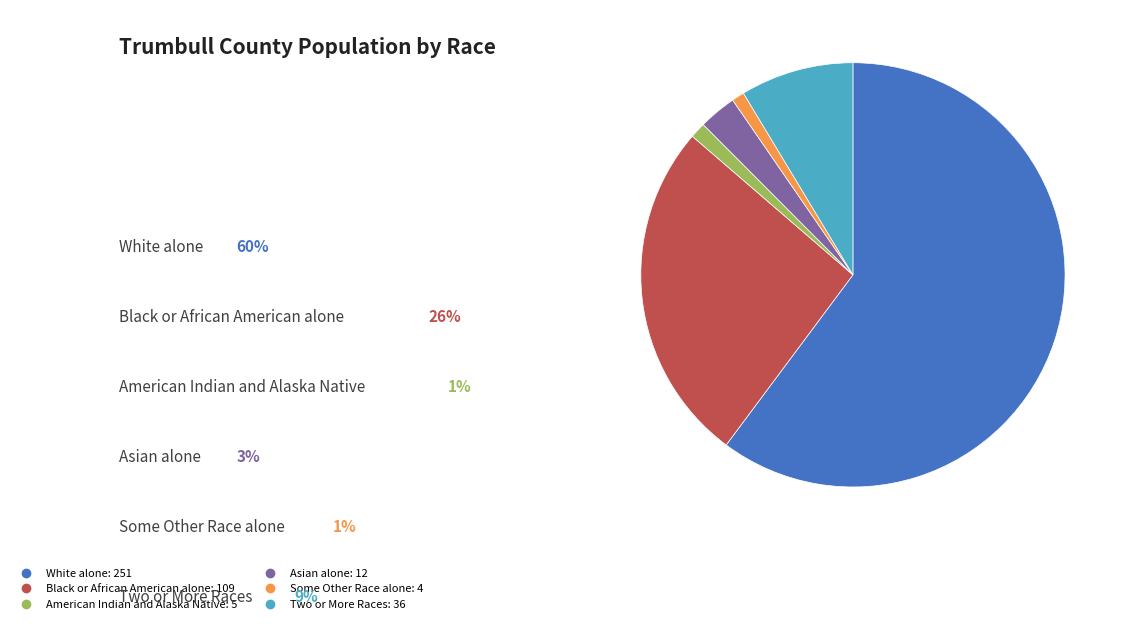

Do White alone and Black or African American alone together represent more than half of the pie?

Yes